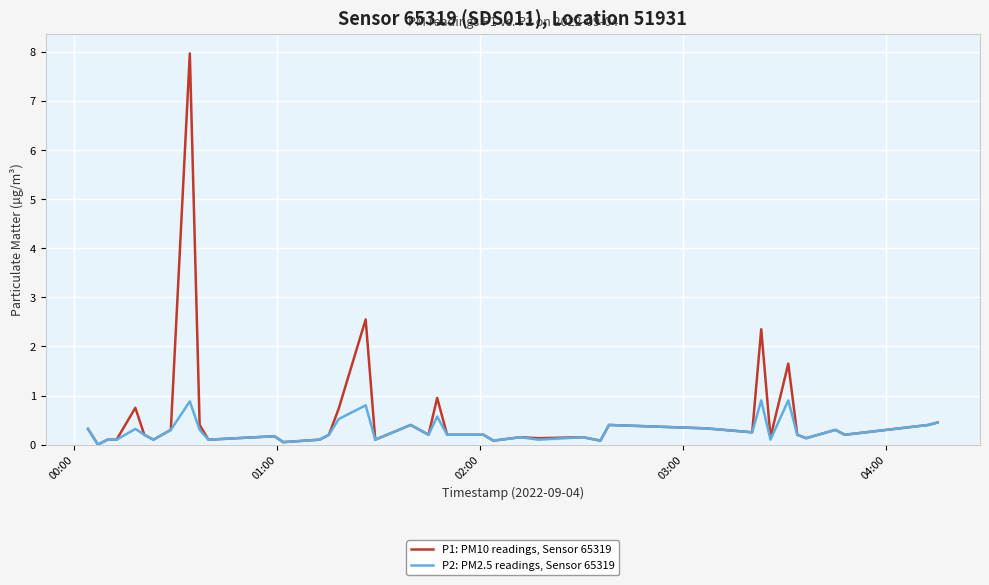

What is the maximum value shown in the chart?

8.0